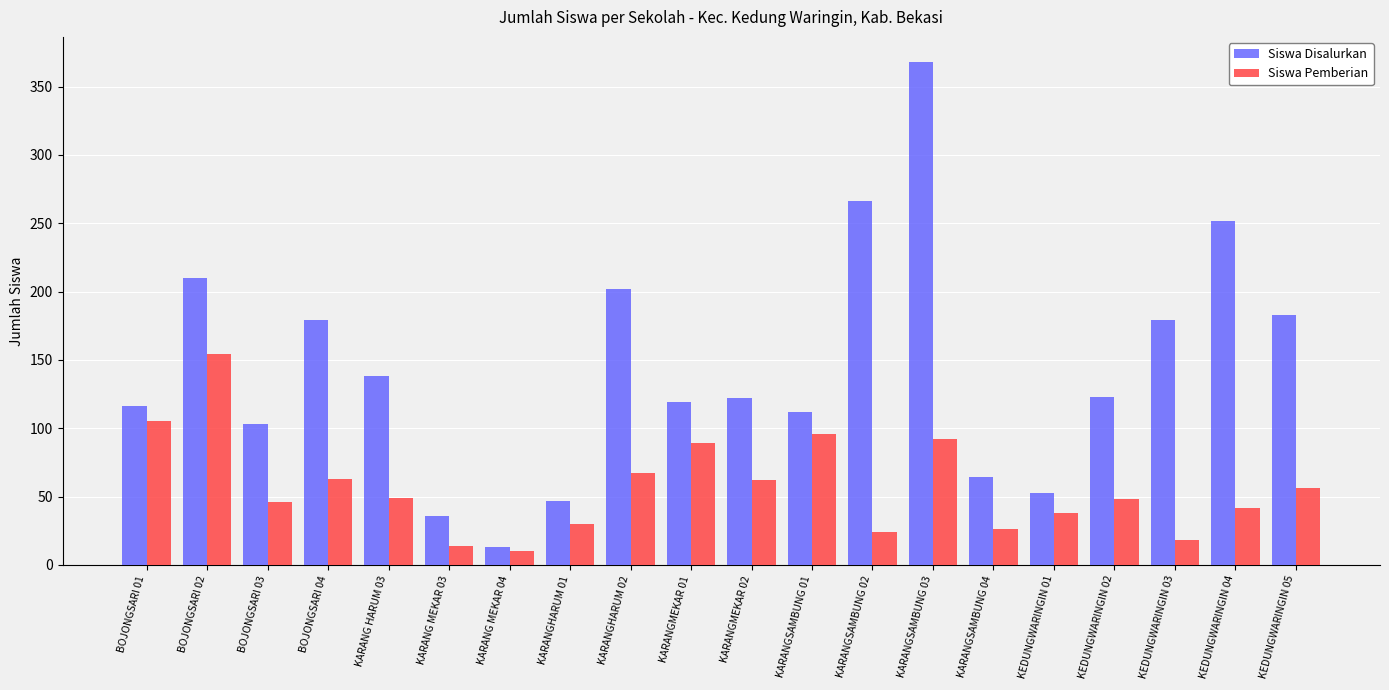

What is the label of the 19th bar from the right?

BOJONGSARI 02